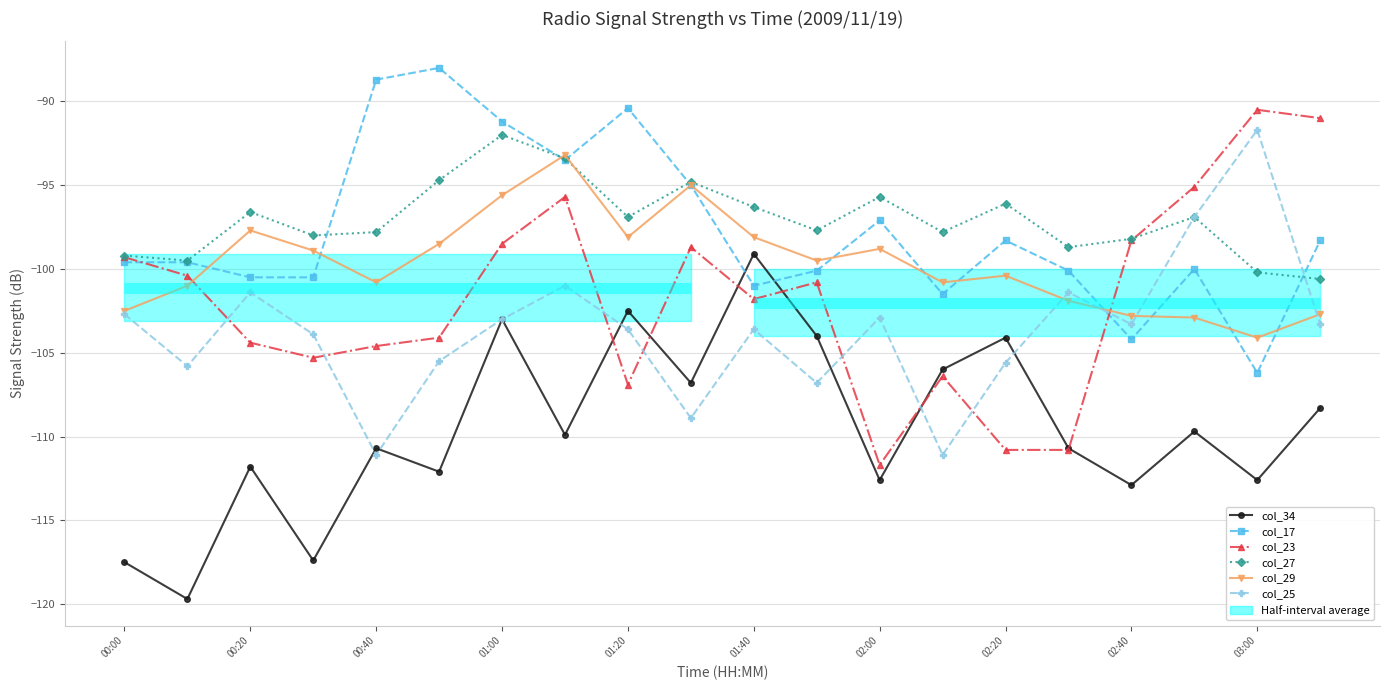

True or false: col_25 and col_17 intersect in this chart.

True